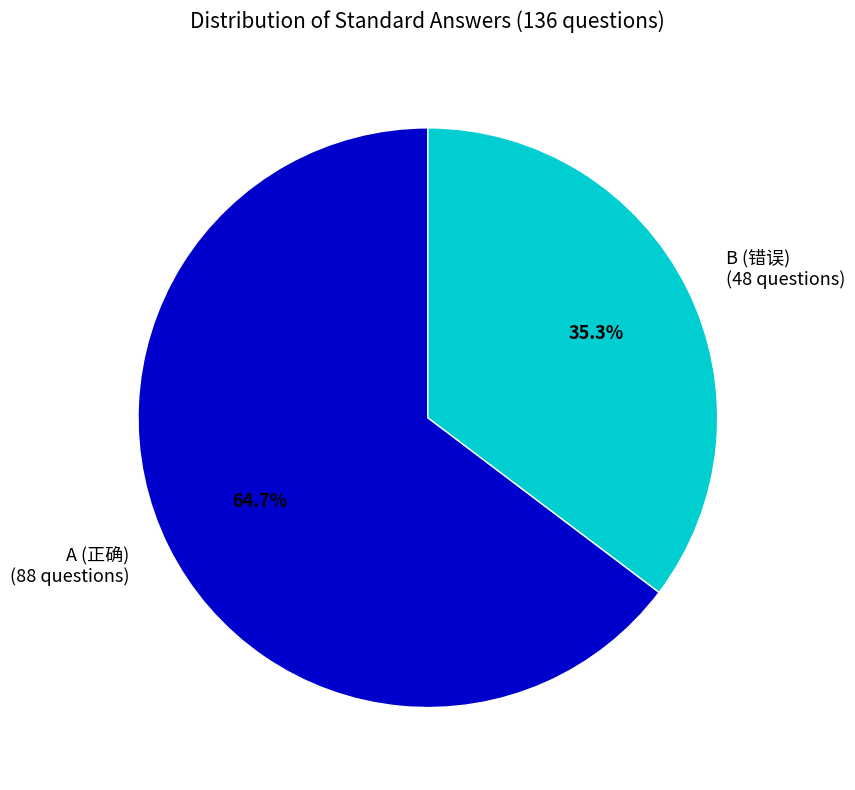

The B slice represents 44% of the pie. True or false?

False